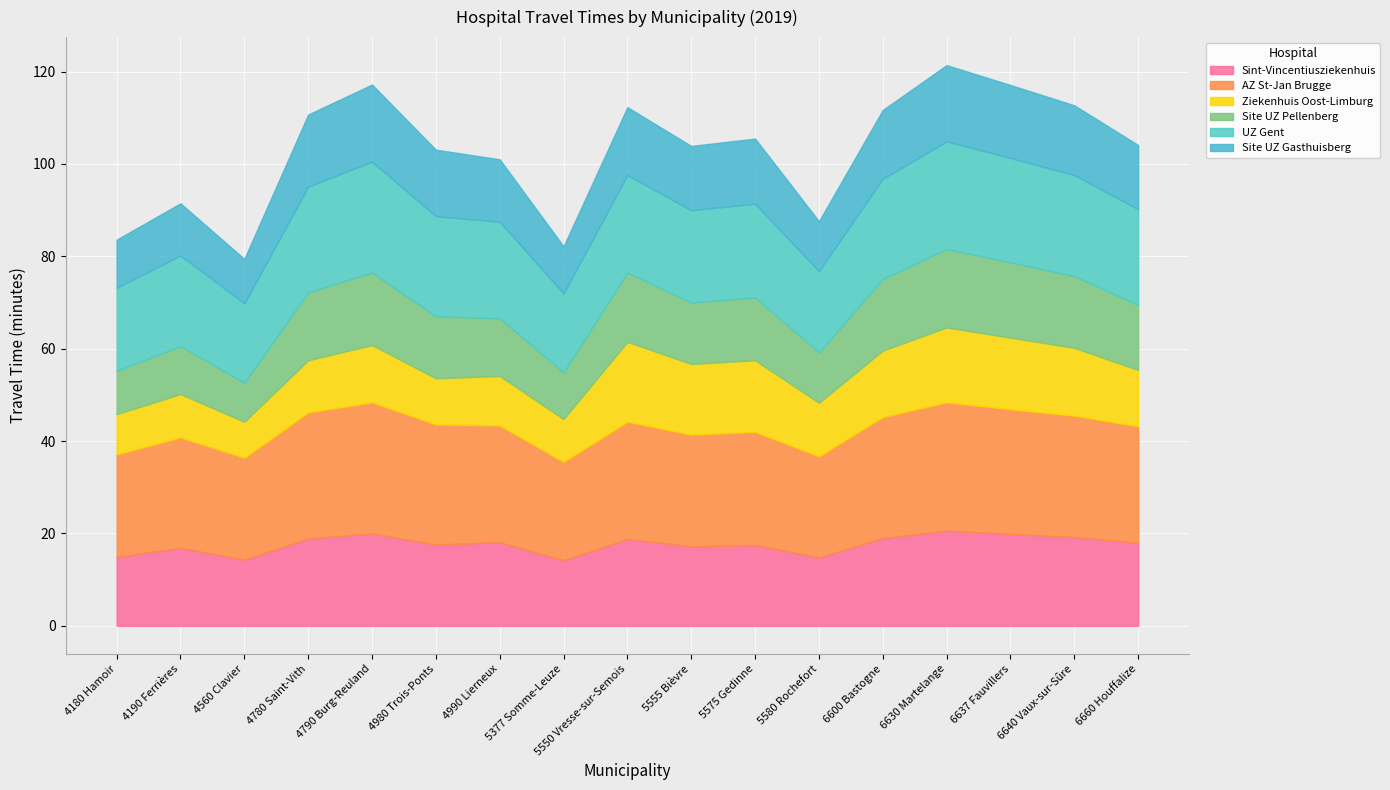

At which category does the chart reach its minimum across all series?

4560 Clavier